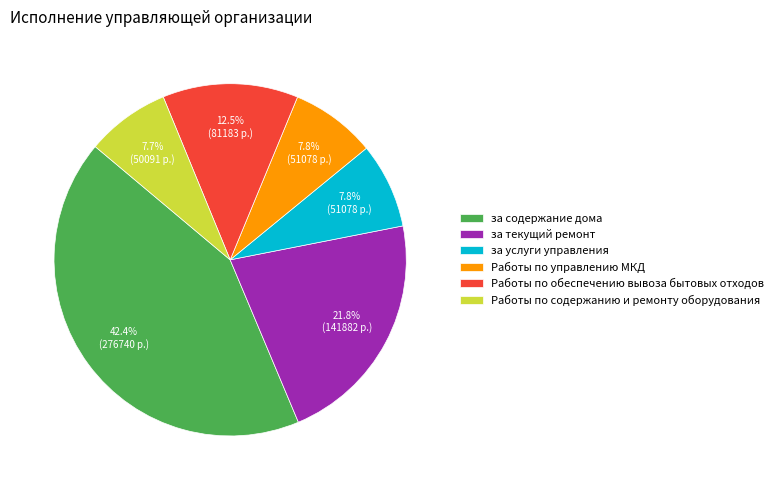

True or false: за услуги управления accounts for 8% of the total.

True